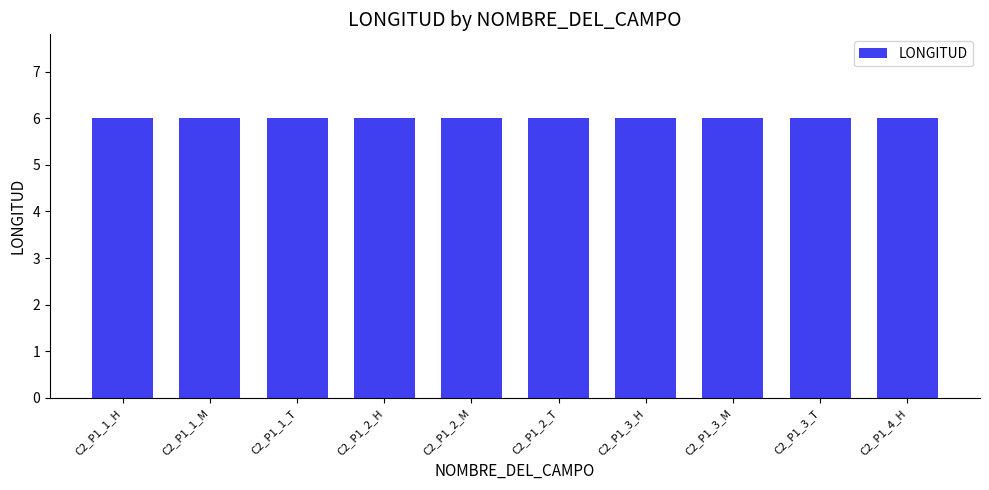

Is it true that the value at C2_P1_1_H is 9?

False